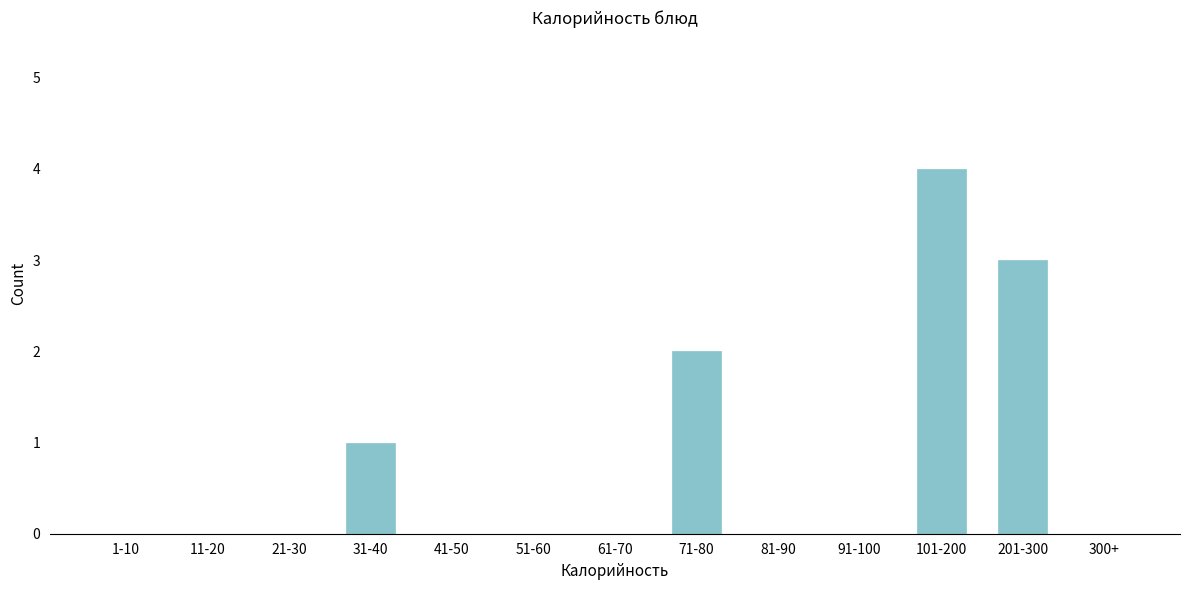

Reading left to right, transcribe all the data shown in this chart.

1-10=0	11-20=0	21-30=0	31-40=1	41-50=0	51-60=0	61-70=0	71-80=2	81-90=0	91-100=0	101-200=4	201-300=3	300+=0